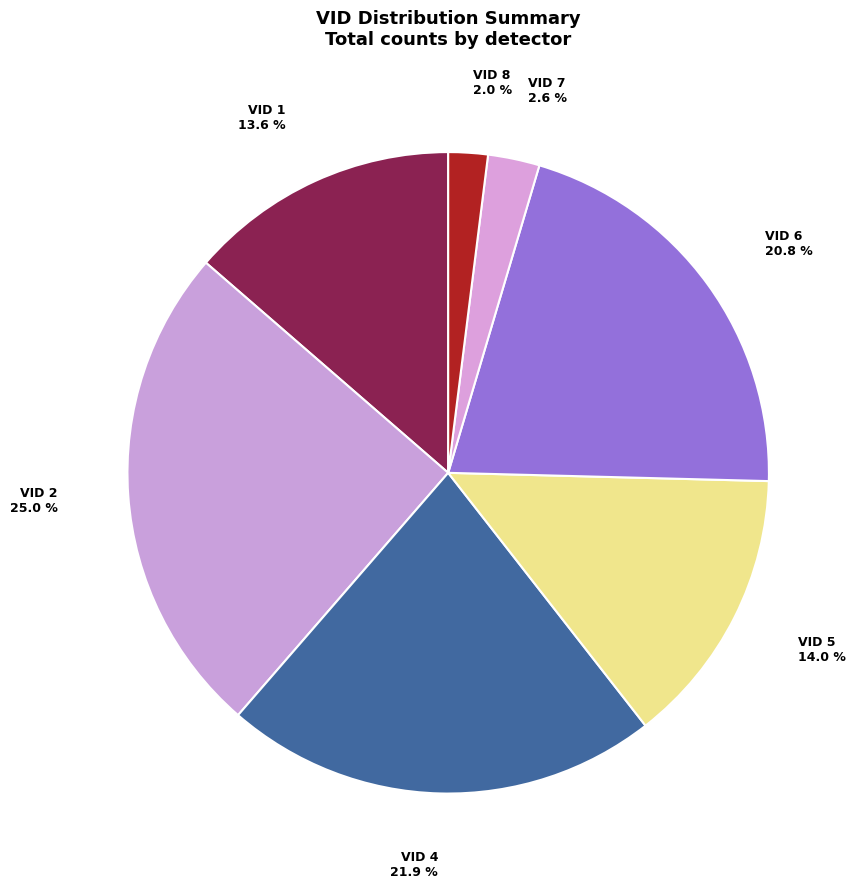

Which category has the biggest portion of the pie?

VID 2 25.0 %